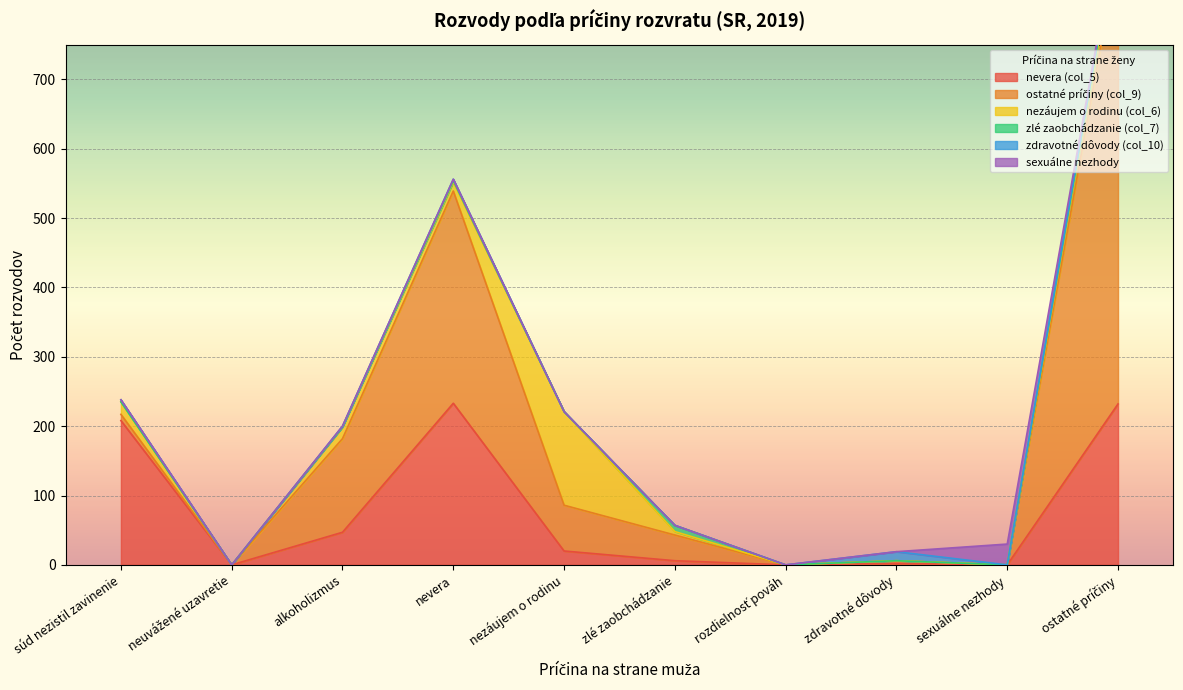

Which series has the largest total across all categories?

ostatné príčiny (col_9)